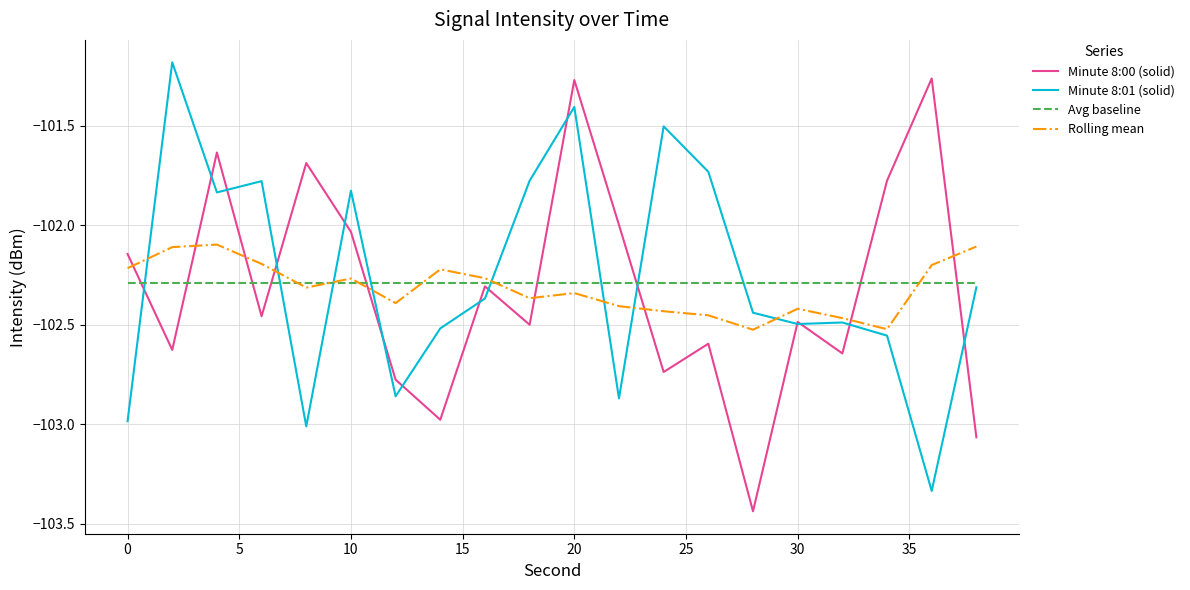

What is the maximum value for Minute 8:01 (solid)?

-101.2